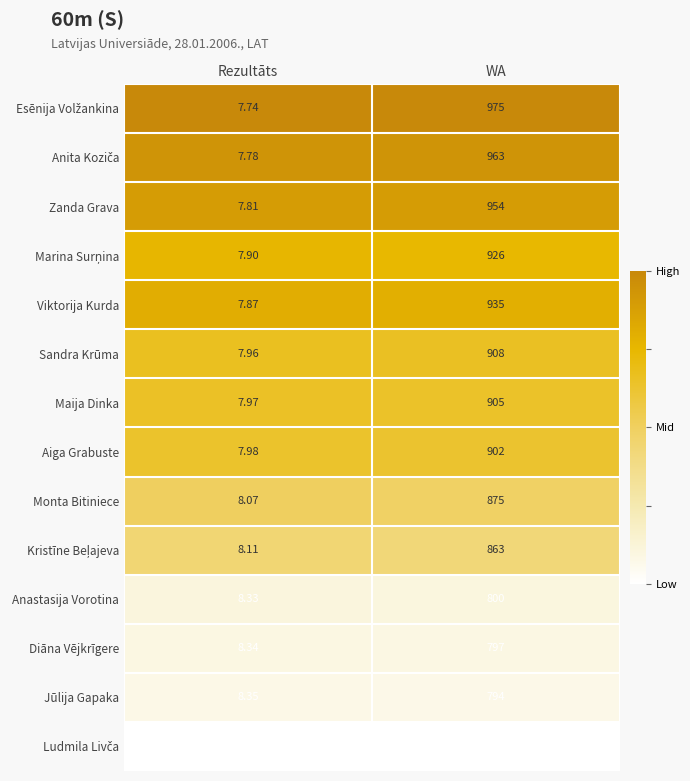

List the labels in order of Jūlija Gapaka value, smallest first.

Rezultāts, WA